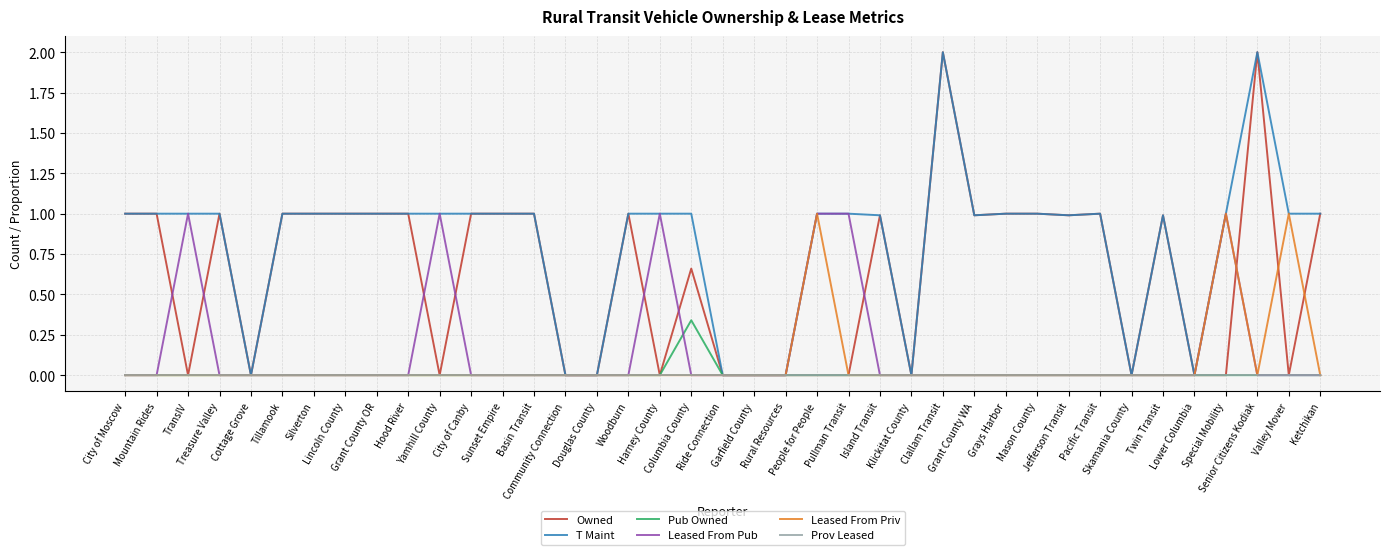

How many lines are shown in the chart?

6